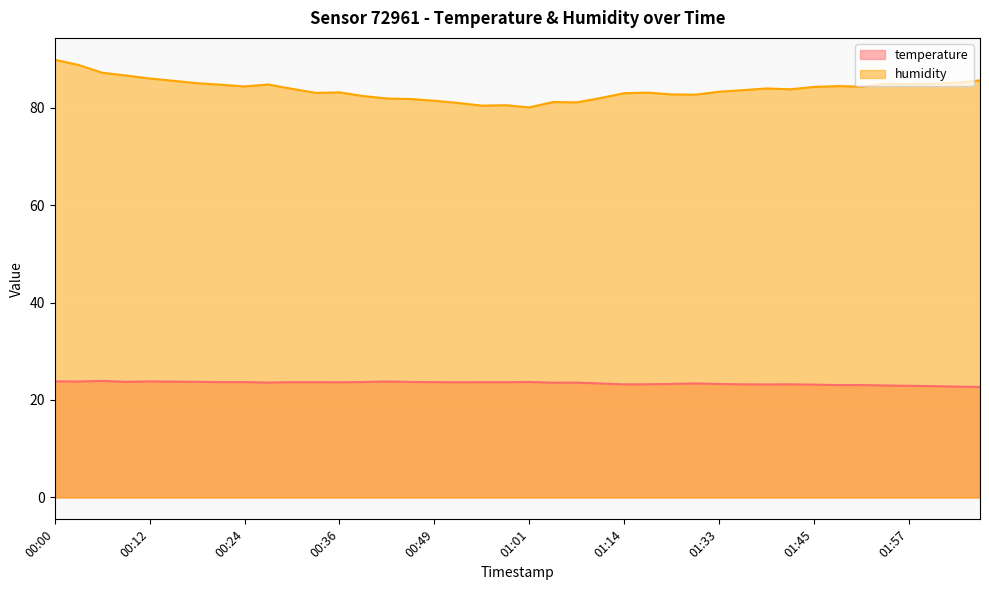

In humidity, how many points are lower than both neighbors (excluding endpoints)?

9